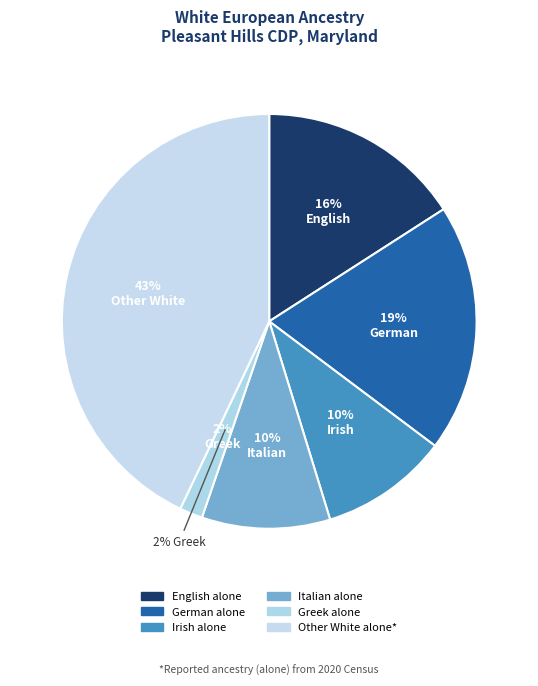

What is the largest slice in the pie chart?

Other White alone*